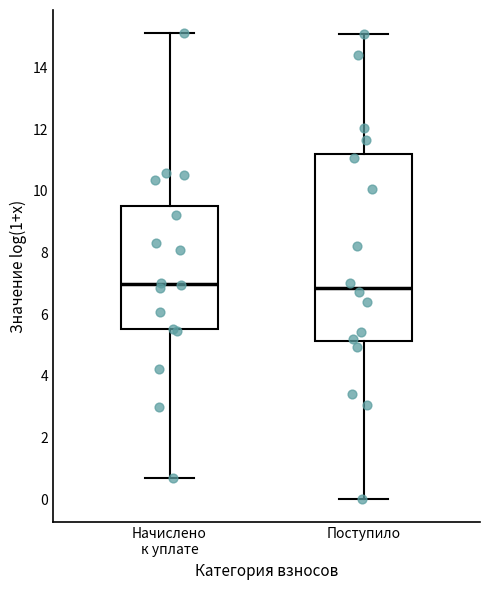

Which box is the tallest, from its lower edge to its upper edge?

Поступило